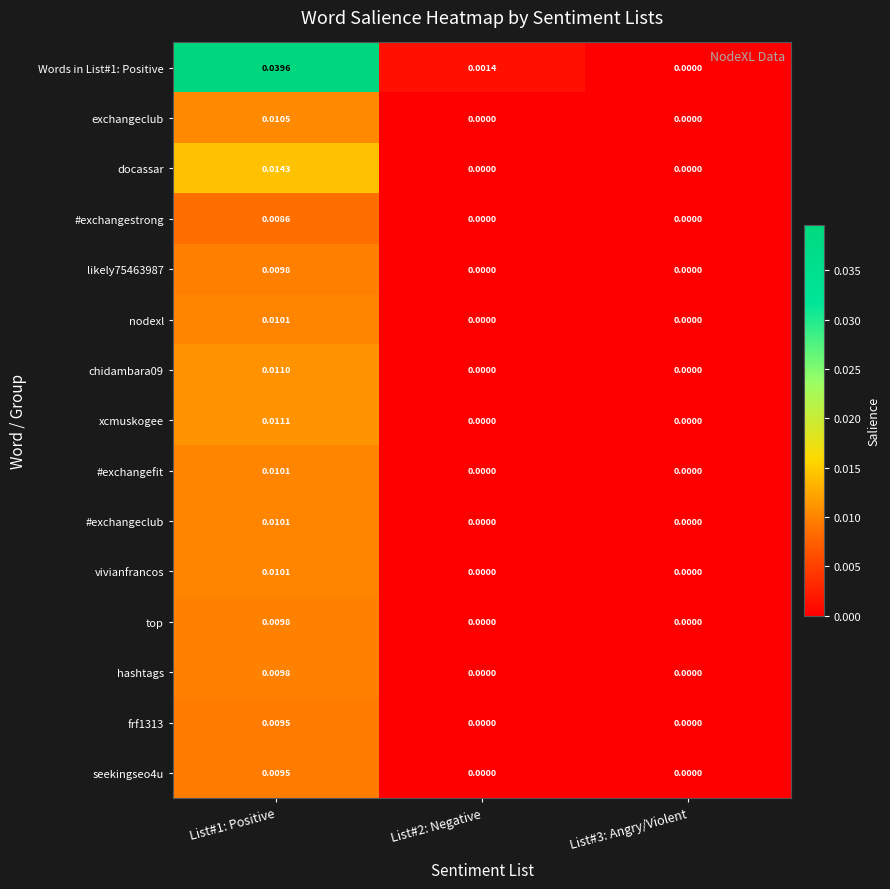

Is the value of Words in List#1: Positive at List#2: Negative greater than the value of frf1313 at List#1: Positive?

No